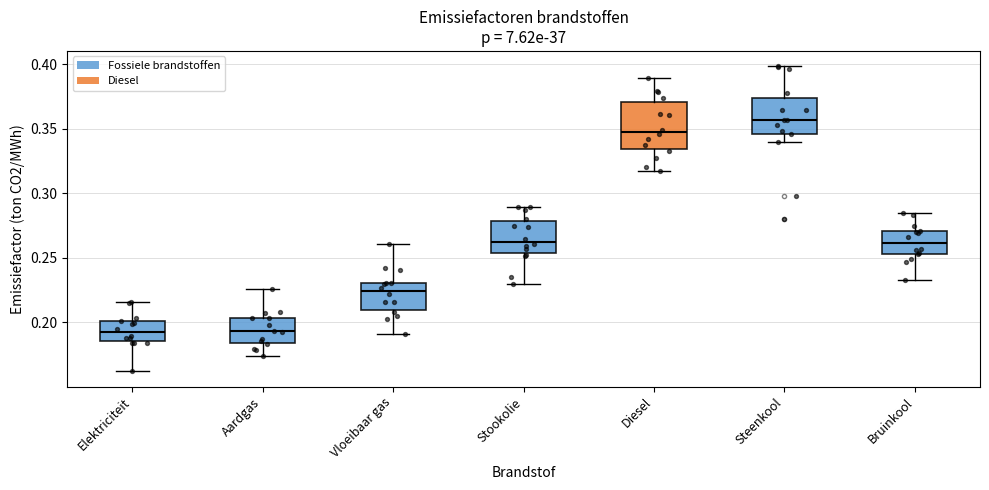

Which box is the tallest, from its lower edge to its upper edge?

Diesel